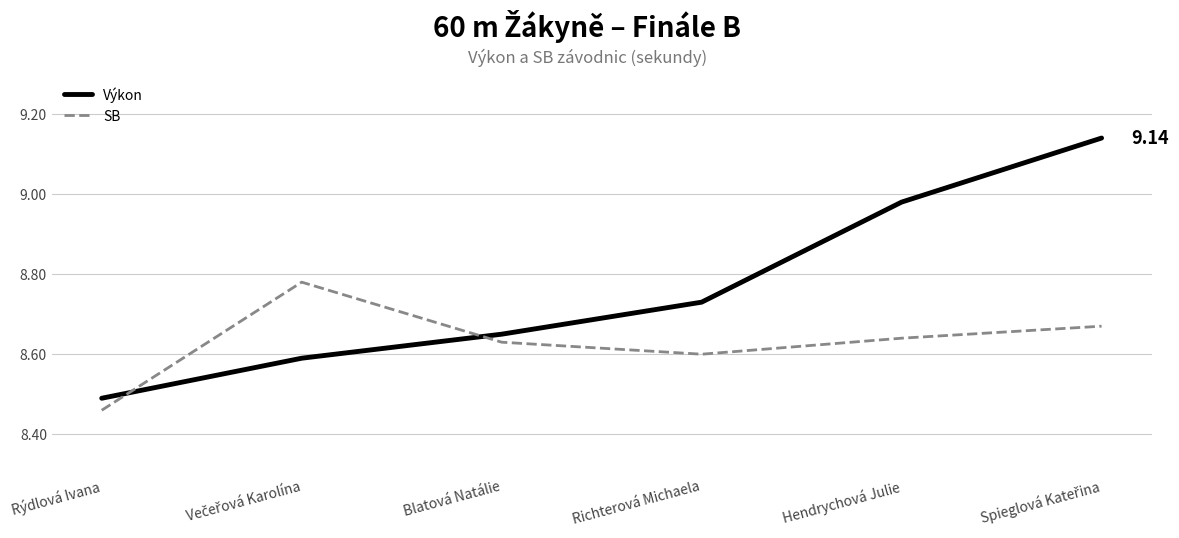

What is the difference between the highest and lowest values at Hendrychová Julie?

0.3